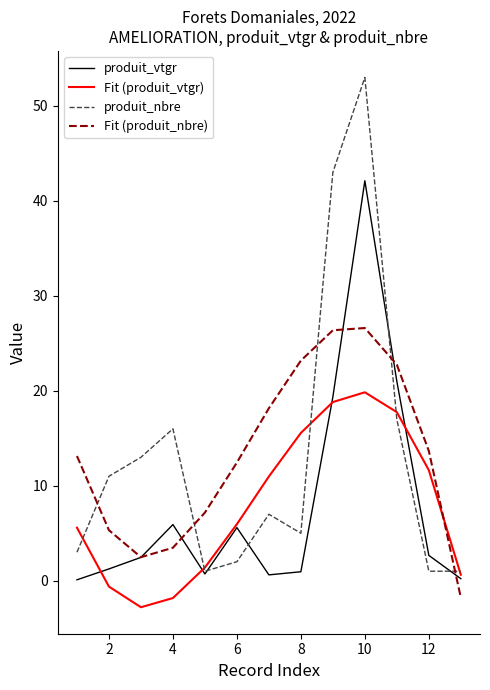

What is the minimum value shown in the chart?

-2.8